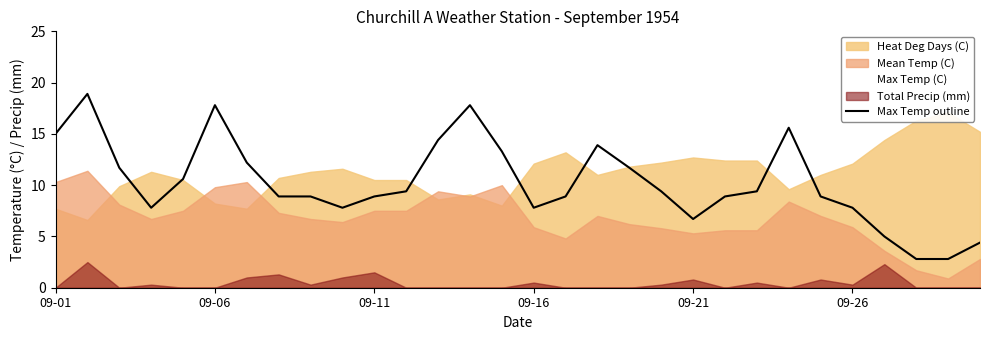

At which label does the data first exceed 9?

09-01